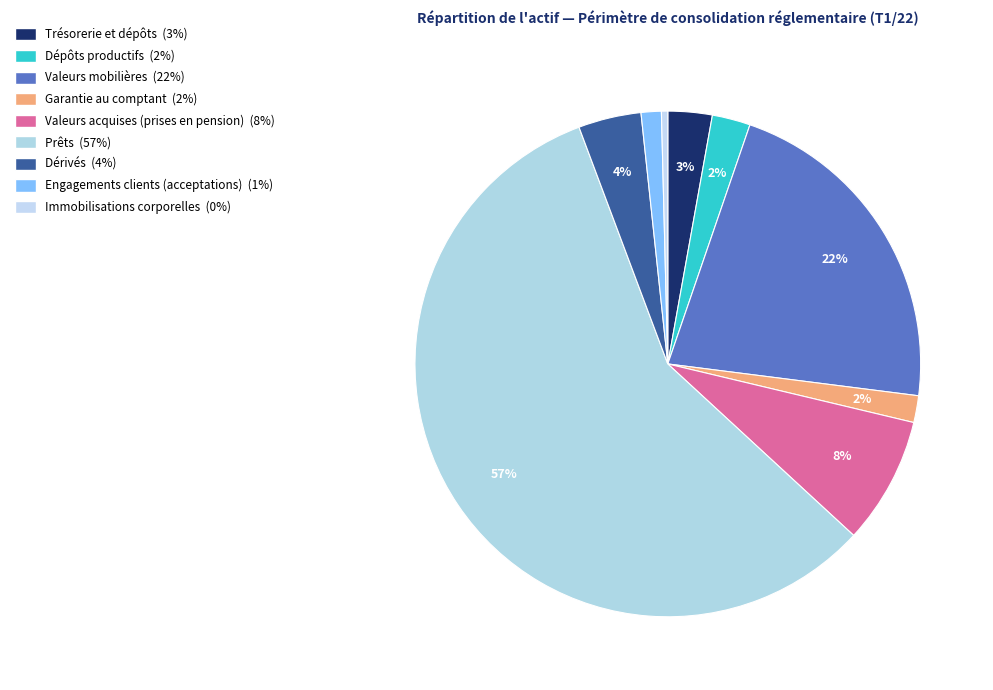

How many segments does this pie chart have?

9